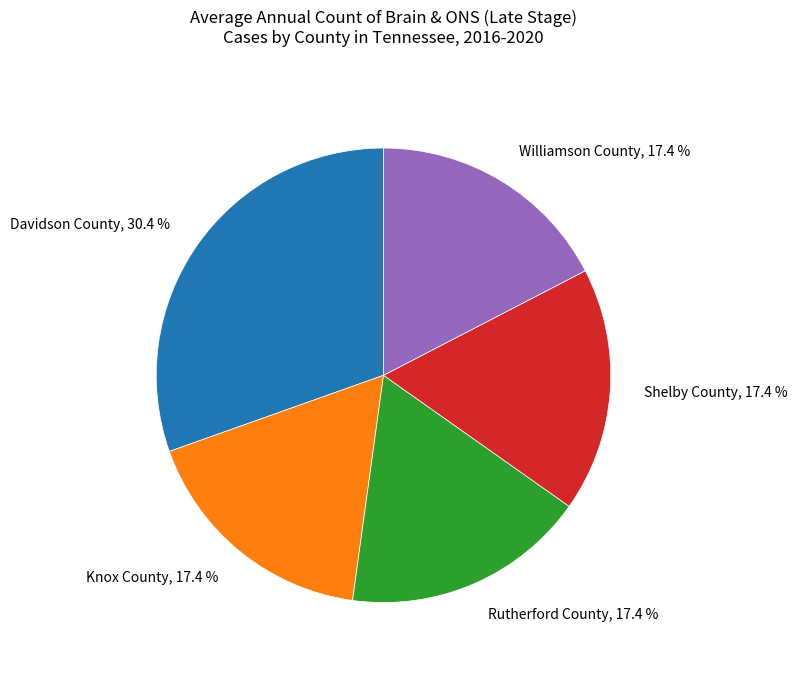

Does any single category account for the majority?

No